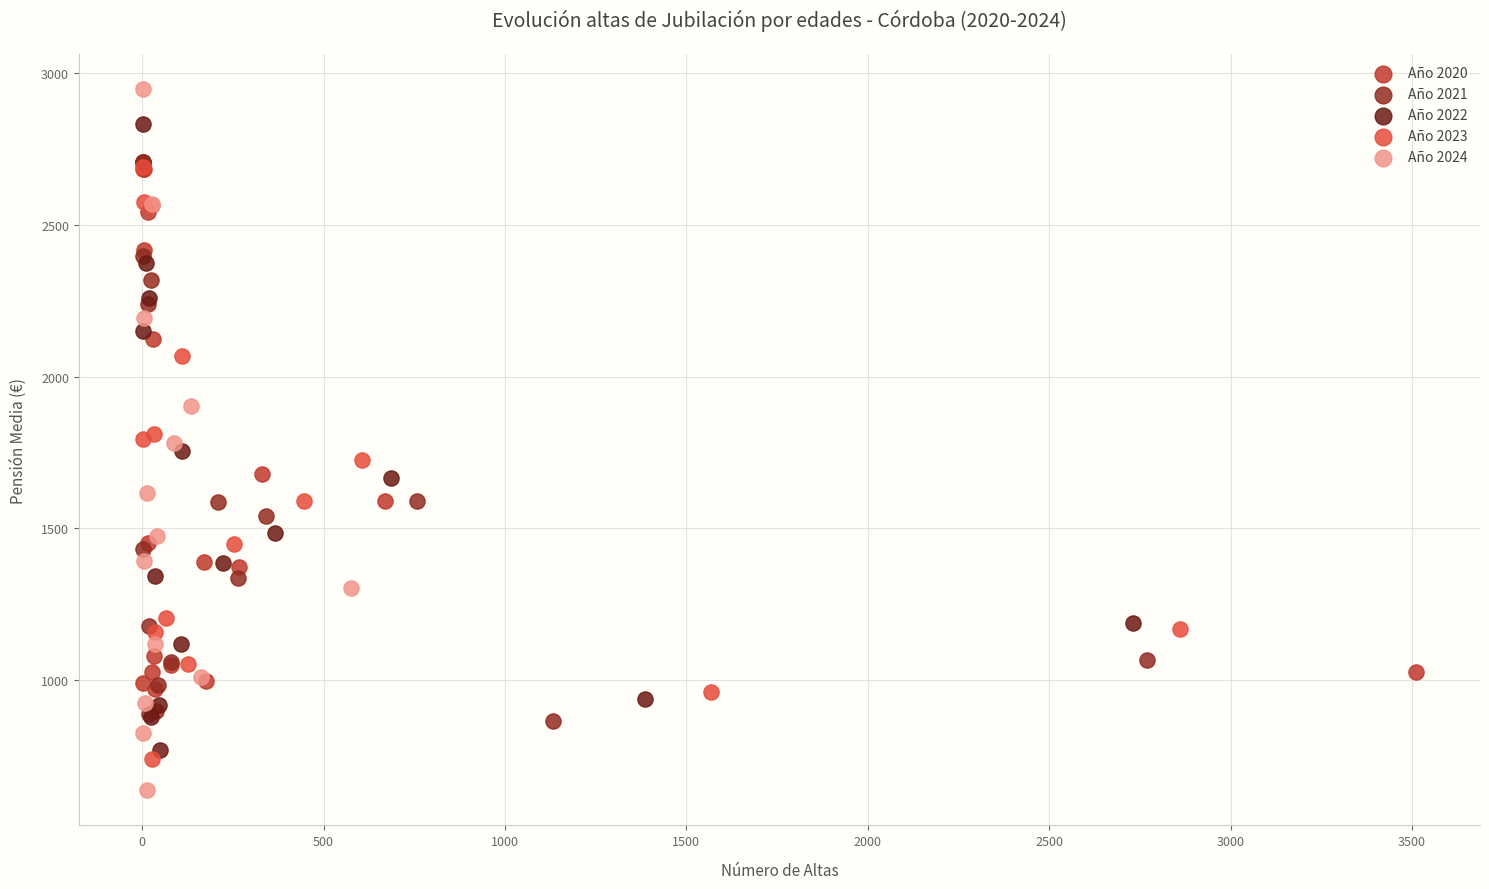

What are all the series names shown in the legend?

Año 2020, Año 2021, Año 2022, Año 2023, Año 2024